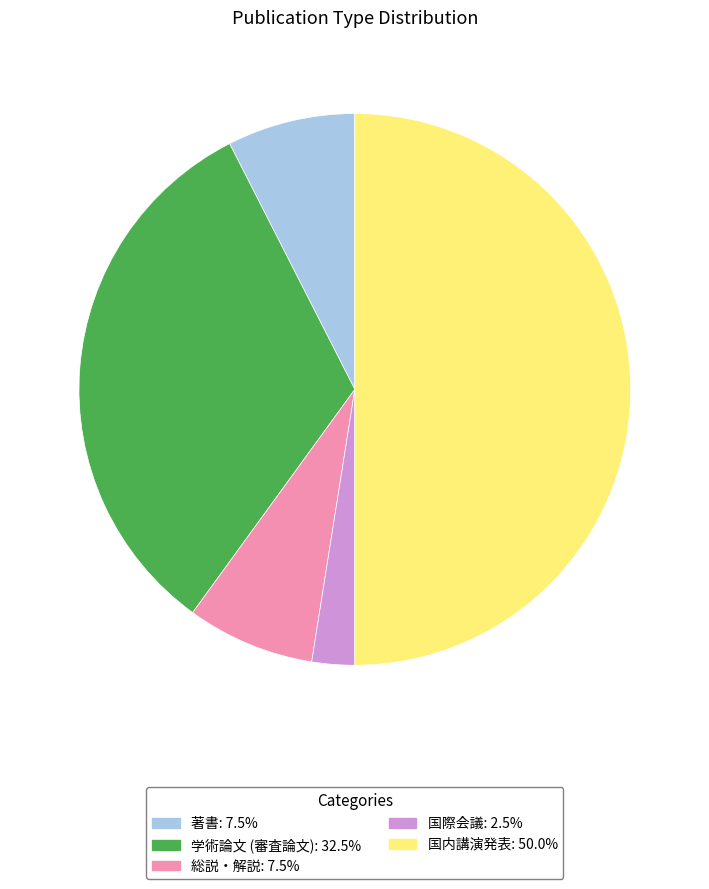

What is the ratio of the value at 総説・解説 to the value at 著書?

1.0